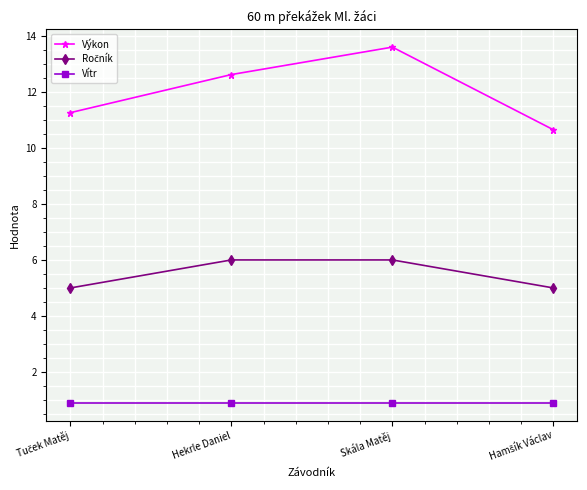

What is the value of the Vítr point at the 4th from the left?

0.9